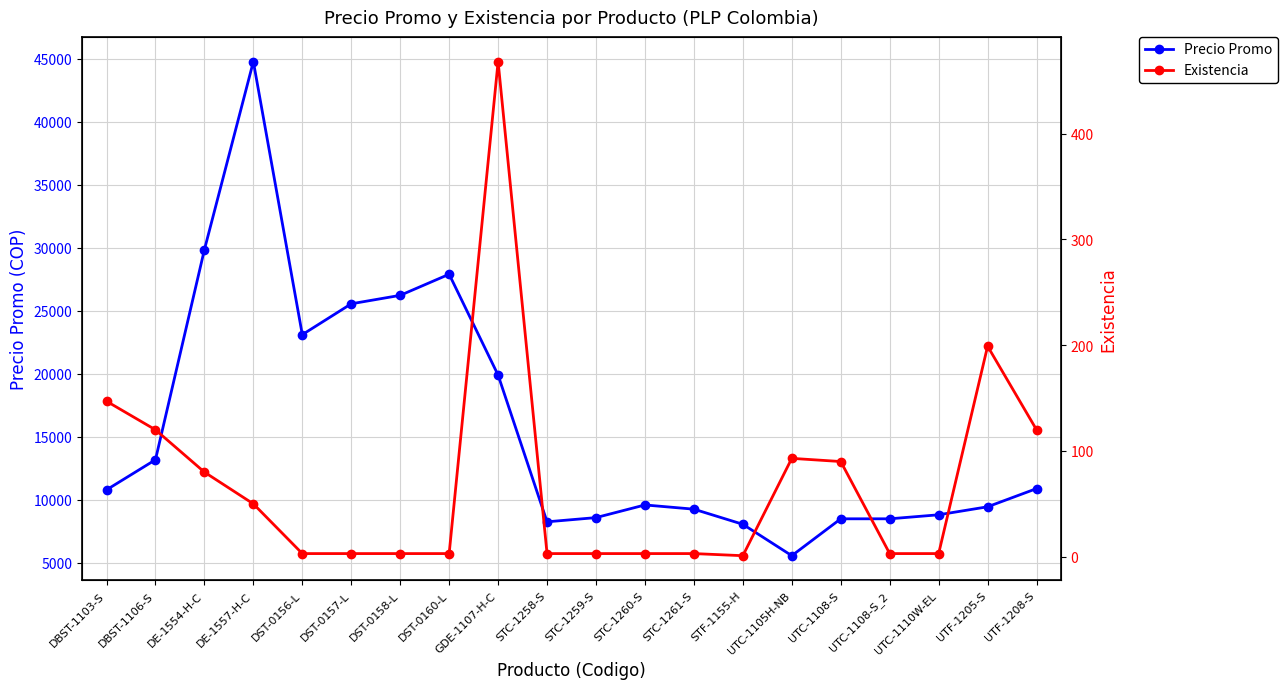

What is the sum of all Existencia values?

1398